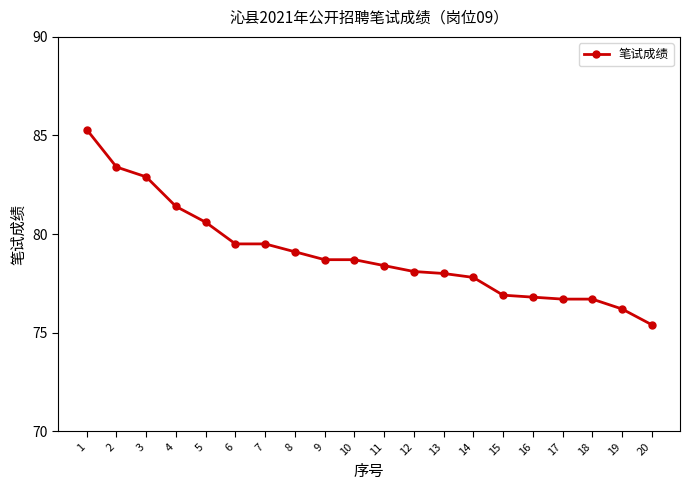

What is the sum of all values?

1580.1